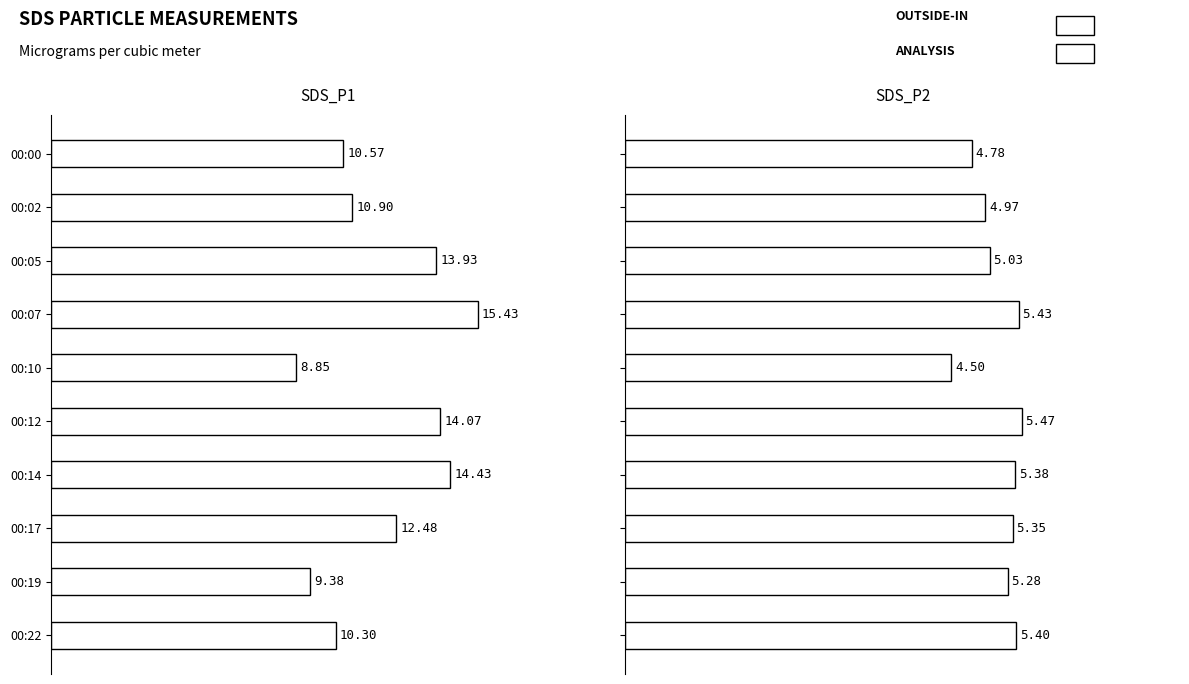

Reading left to right, transcribe all the data shown in this chart.

SDS_P1: 0.0=10.6	2.5=10.9	5.0=13.9	7.5=15.4	10.0=8.8	12.5=14.1	15.0=14.4	17.5=12.5	20.0=9.4	22.5=10.3
SDS_P2: 0.0=4.8	2.5=5.0	5.0=5.0	7.5=5.4	10.0=4.5	12.5=5.5	15.0=5.4	17.5=5.3	20.0=5.3	22.5=5.4